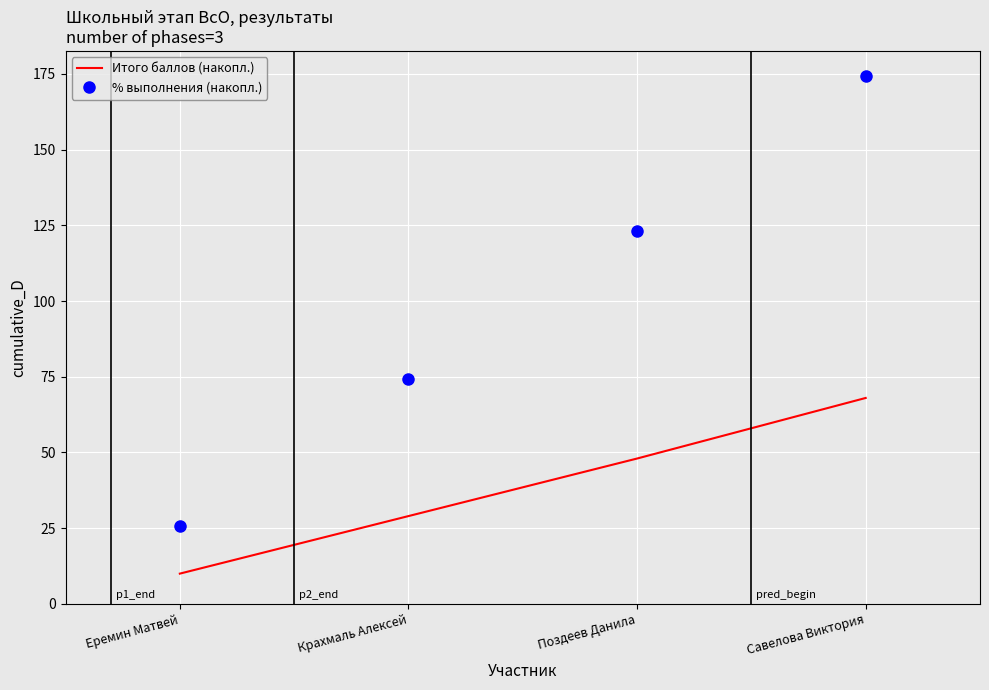

What is the spread (max minus min) of values at Еремин Матвей?

15.6